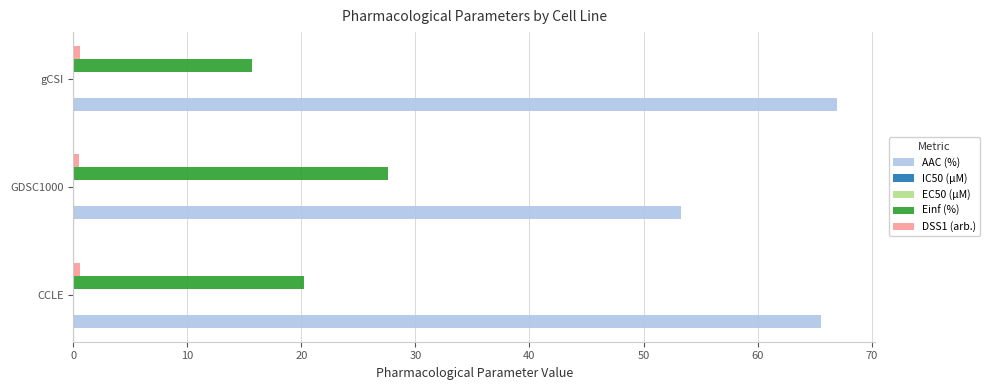

Which series has the largest total across all categories?

AAC (%)